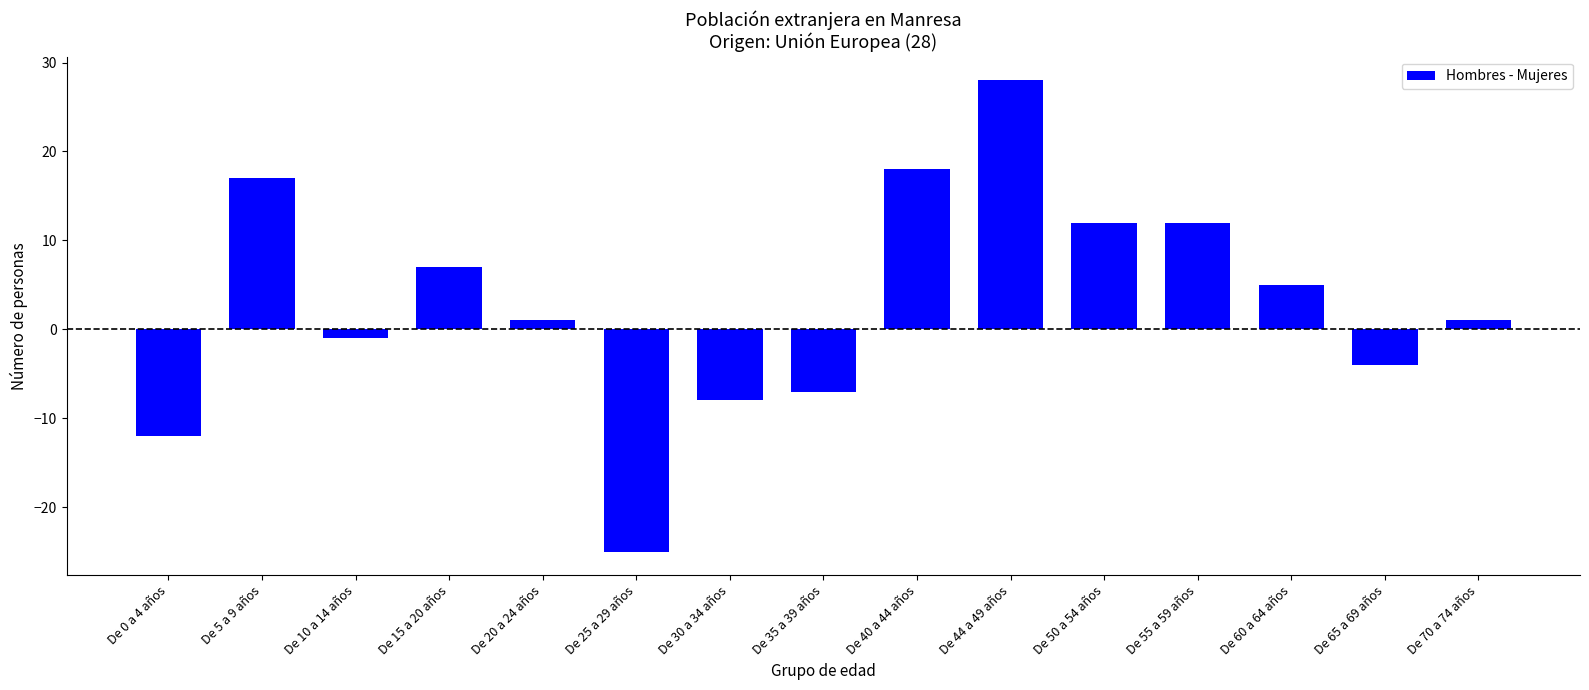

Count the number of data series in this chart.

1